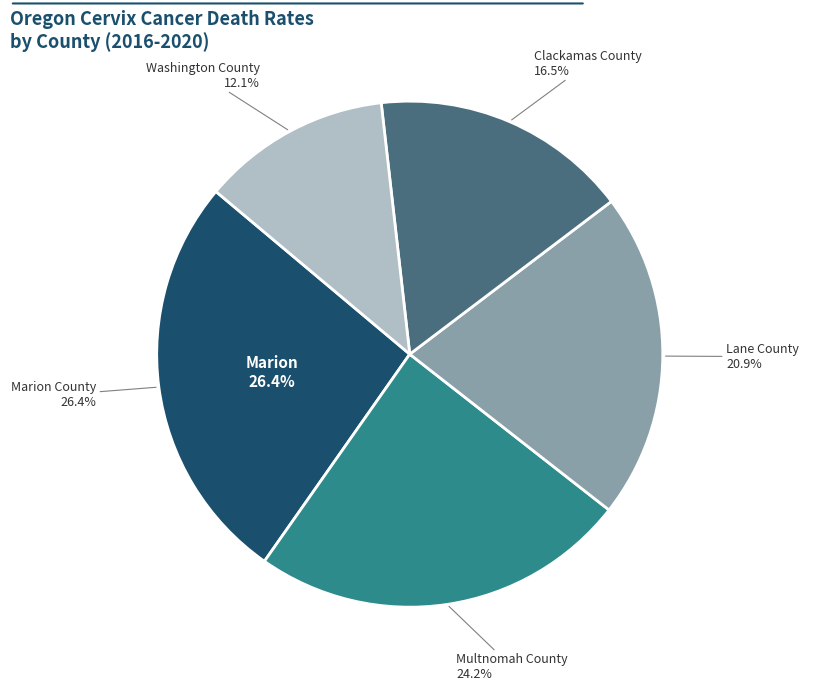

To the nearest percent, what percentage of the pie is Lane County?

21%